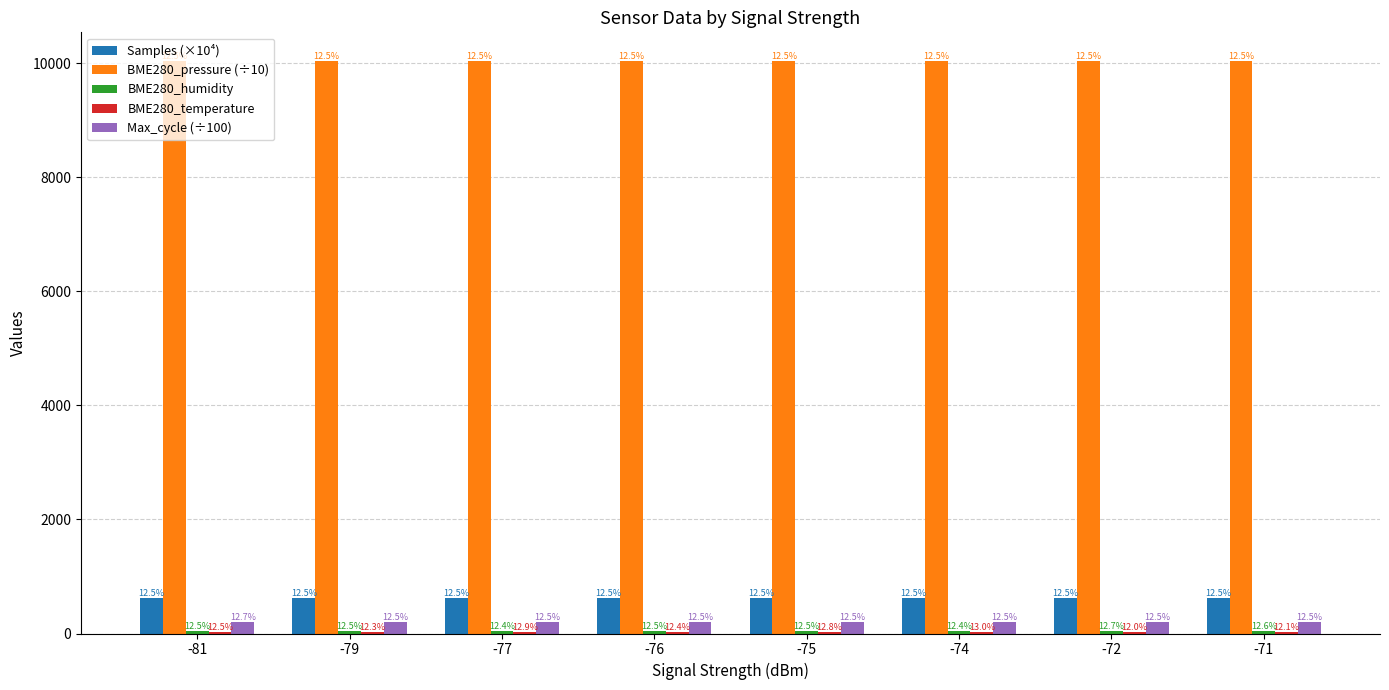

What is the average value of the BME280_pressure (÷10) series?

10040.8